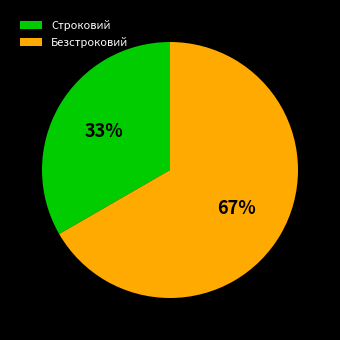

Between Строковий and Безстроковий, which is larger?

Безстроковий